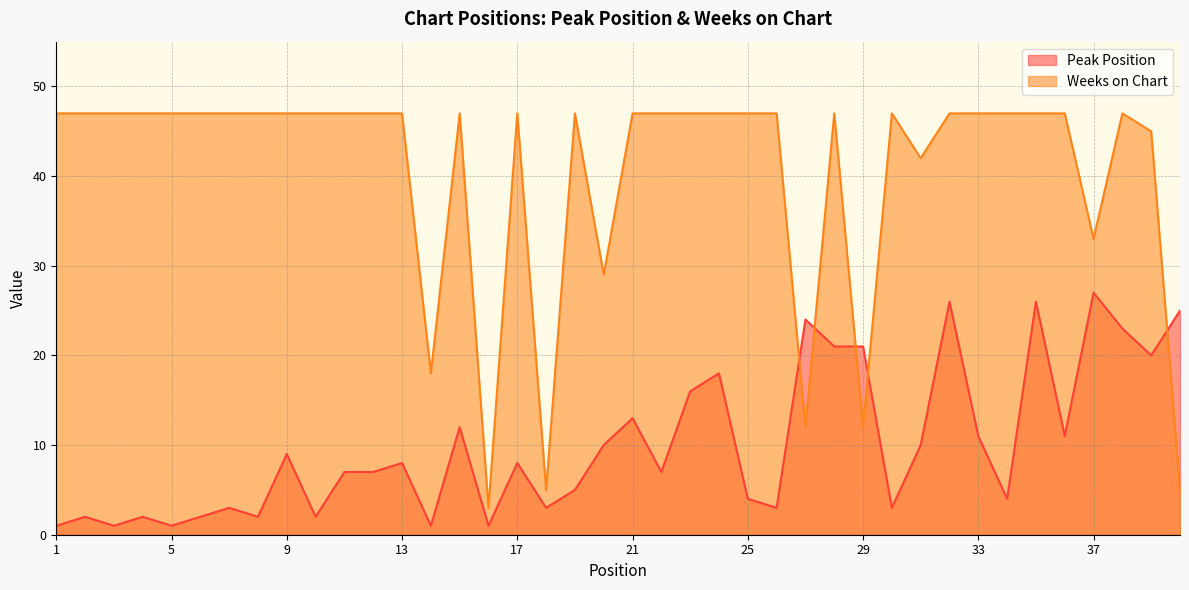

How many lines are shown in the chart?

2